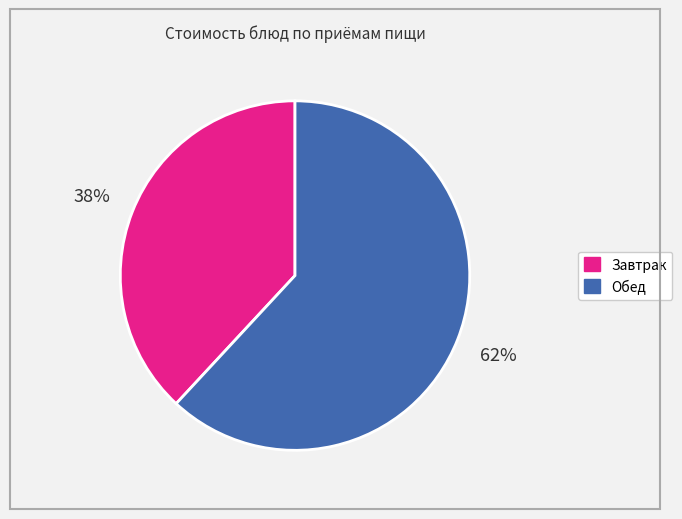

To the nearest percent, what is the difference between the largest and smallest slice percentages?

24%